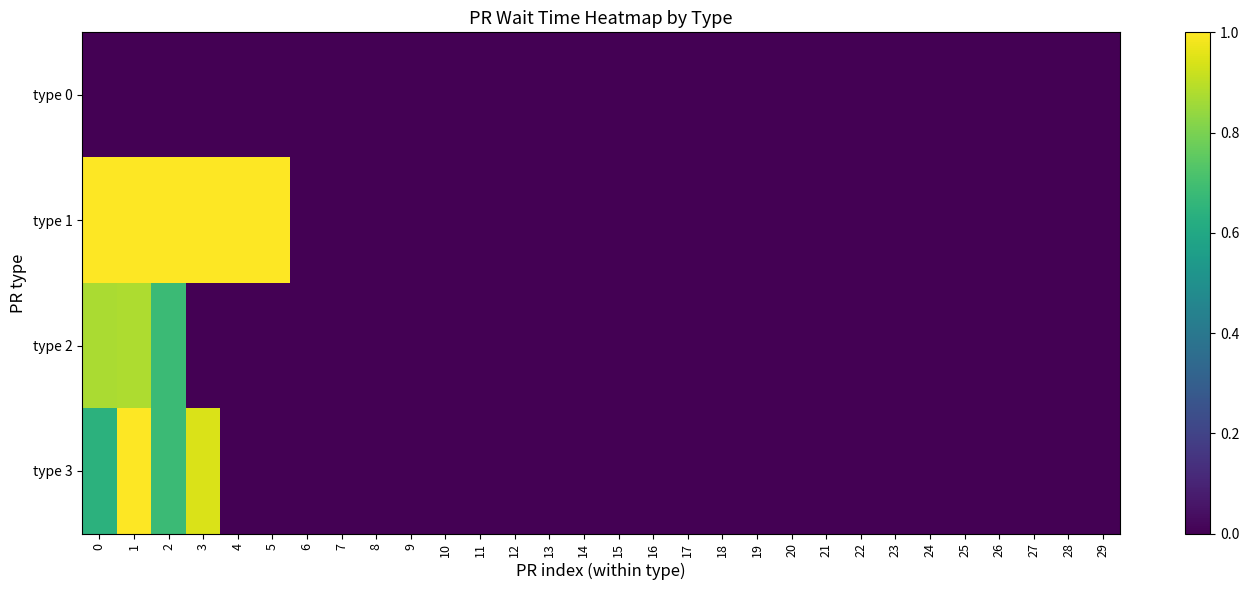

Reading left to right, list all the values displayed in this chart.

type 0: 0=0.0	1=0.0	2=0.0	3=0.0	4=0.0	5=0.0	6=0.0	7=0.0	8=0.0	9=0.0	10=0.0	11=0.0	12=0.0	13=0.0	14=0.0	15=0.0	16=0.0	17=0.0	18=0.0	19=0.0	20=0.0	21=0.0	22=0.0	23=0.0	24=0.0	25=0.0	26=0.0	27=0.0	28=0.0	29=0.0
type 1: 0=1.0	1=1.0	2=1.0	3=1.0	4=1.0	5=1.0	6=0.0	7=0.0	8=0.0	9=0.0	10=0.0	11=0.0	12=0.0	13=0.0	14=0.0	15=0.0	16=0.0	17=0.0	18=0.0	19=0.0	20=0.0	21=0.0	22=0.0	23=0.0	24=0.0	25=0.0	26=0.0	27=0.0	28=0.0	29=0.0
type 2: 0=0.9	1=0.9	2=0.7	3=0.0	4=0.0	5=0.0	6=0.0	7=0.0	8=0.0	9=0.0	10=0.0	11=0.0	12=0.0	13=0.0	14=0.0	15=0.0	16=0.0	17=0.0	18=0.0	19=0.0	20=0.0	21=0.0	22=0.0	23=0.0	24=0.0	25=0.0	26=0.0	27=0.0	28=0.0	29=0.0
type 3: 0=0.6	1=1.0	2=0.7	3=0.9	4=0.0	5=0.0	6=0.0	7=0.0	8=0.0	9=0.0	10=0.0	11=0.0	12=0.0	13=0.0	14=0.0	15=0.0	16=0.0	17=0.0	18=0.0	19=0.0	20=0.0	21=0.0	22=0.0	23=0.0	24=0.0	25=0.0	26=0.0	27=0.0	28=0.0	29=0.0